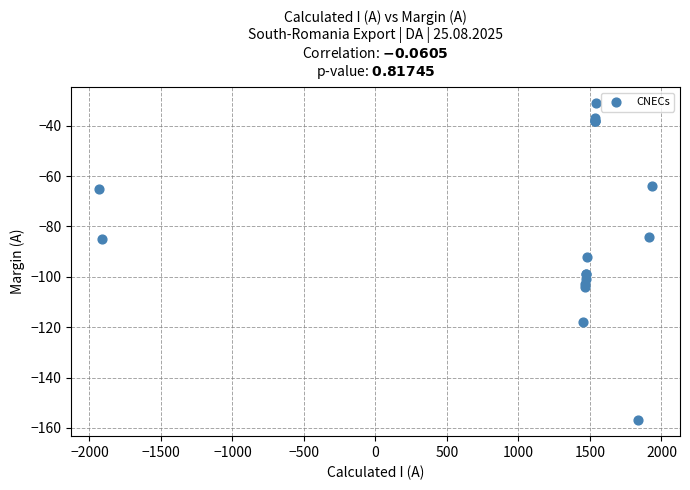

What Y value in the scatter plot is closest to -94?

-92